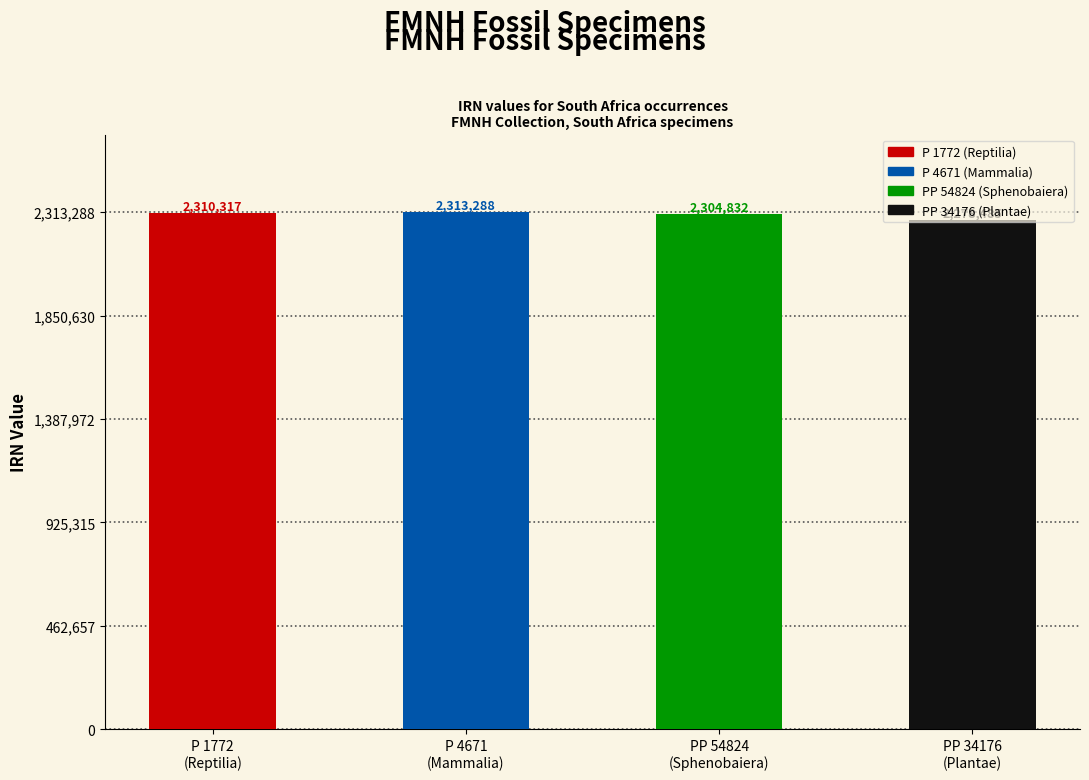

How many bars are there in total?

4